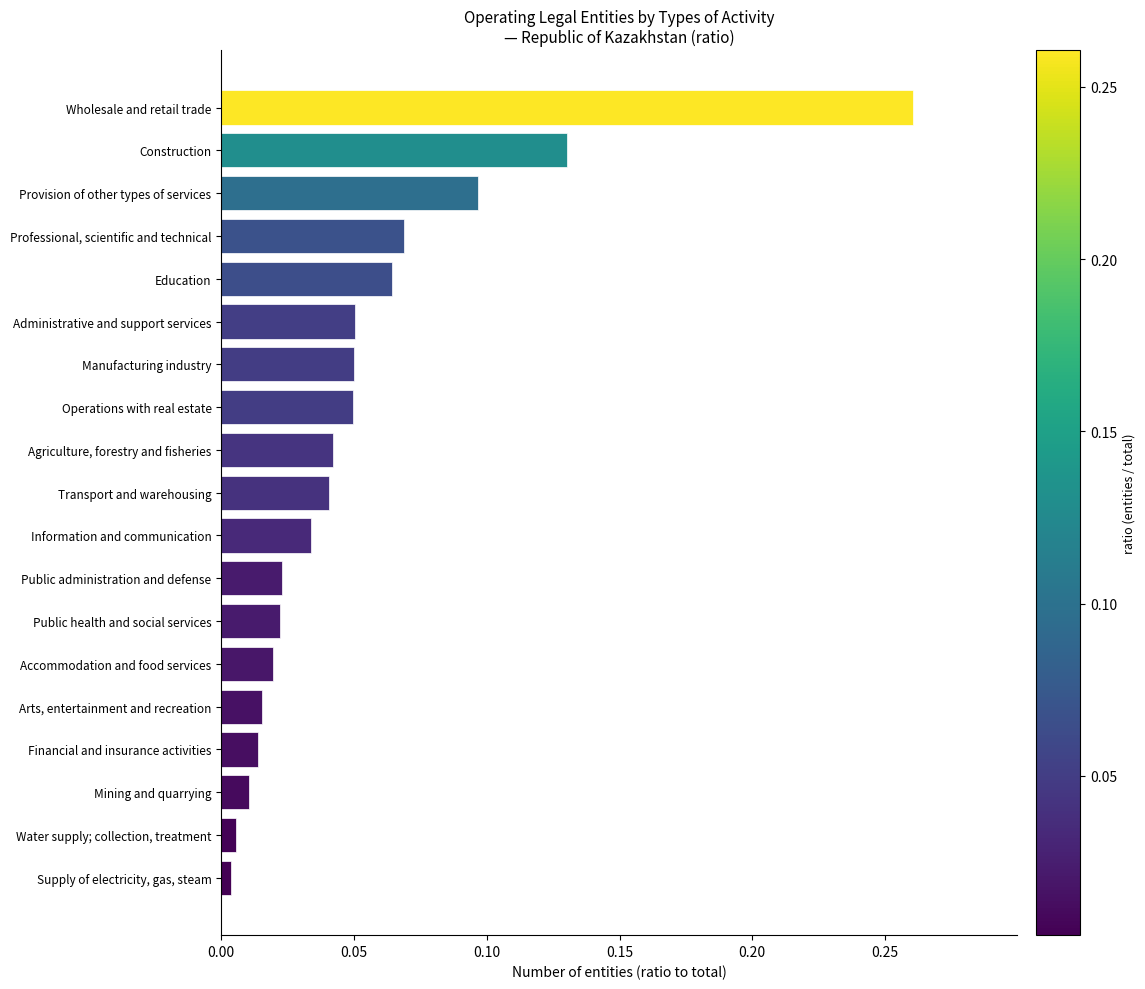

Between Manufacturing industry and Agriculture, forestry and fisheries, which is larger?

Manufacturing industry